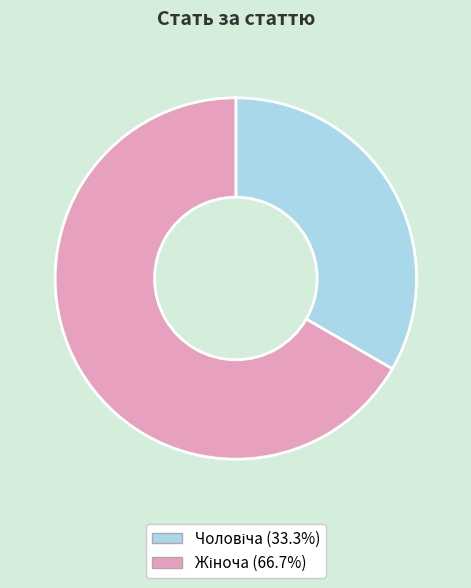

Is there any slice that represents more than half of the pie?

Yes